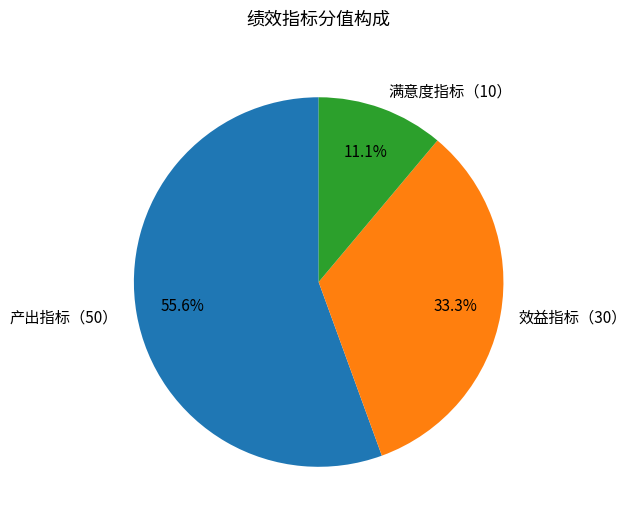

What portion of the pie excludes 满意度指标（10）?

88.9%